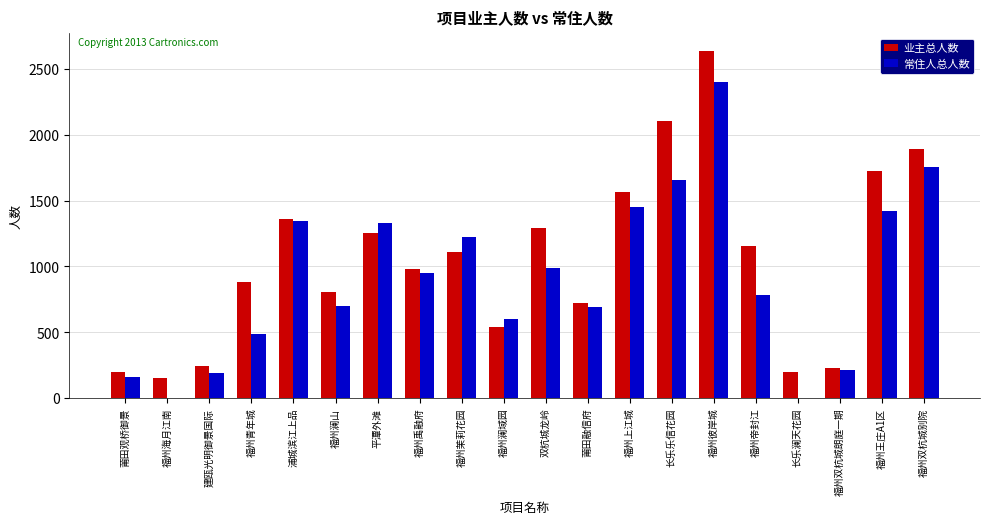

Which category has the highest value across all series?

福州彼岸城